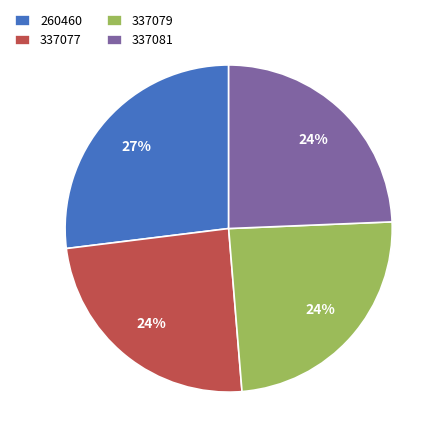

To the nearest percent, what is the difference between the largest and smallest slice percentages?

3%